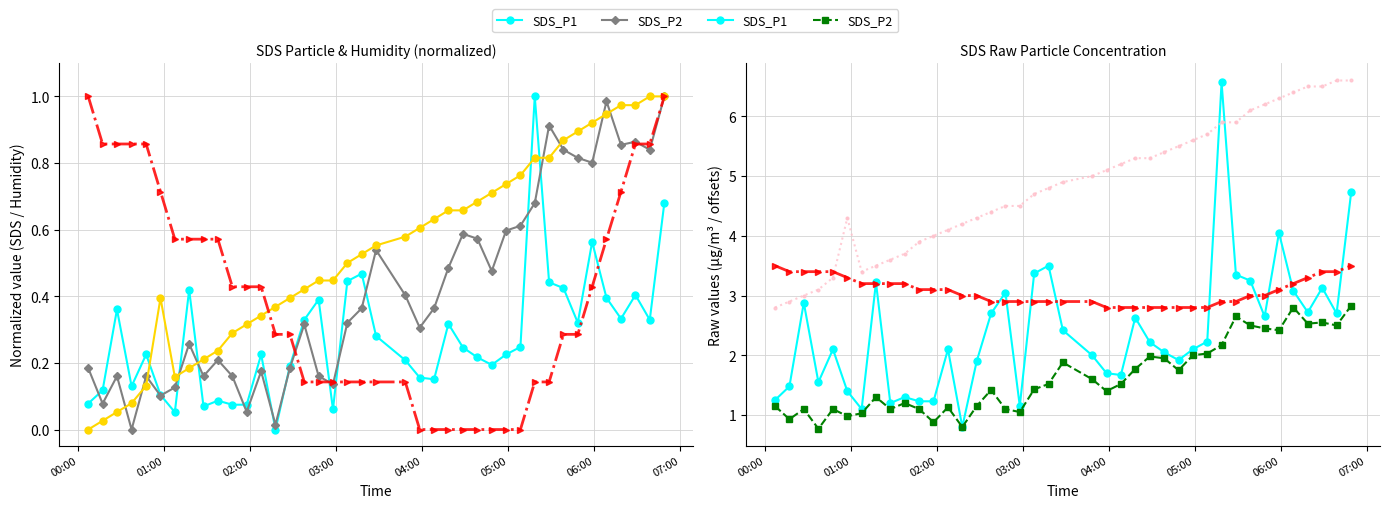

What is the average value of the SDS_P2 series?

1.6